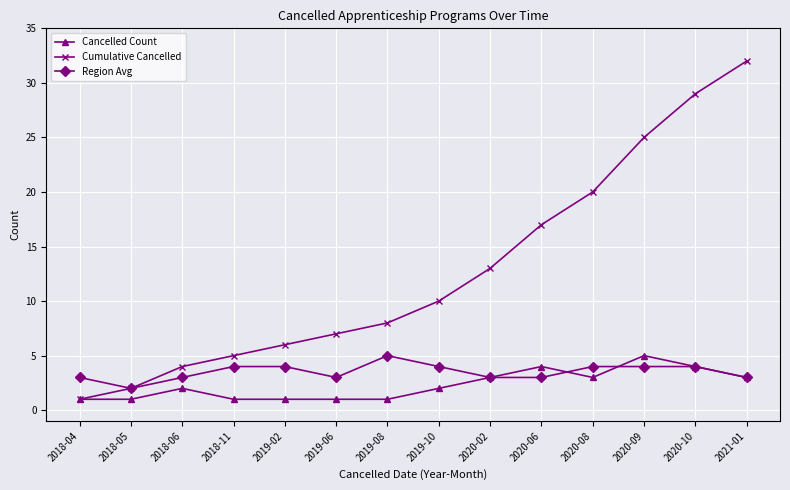

How many data points in Cumulative Cancelled are less than 10?

7